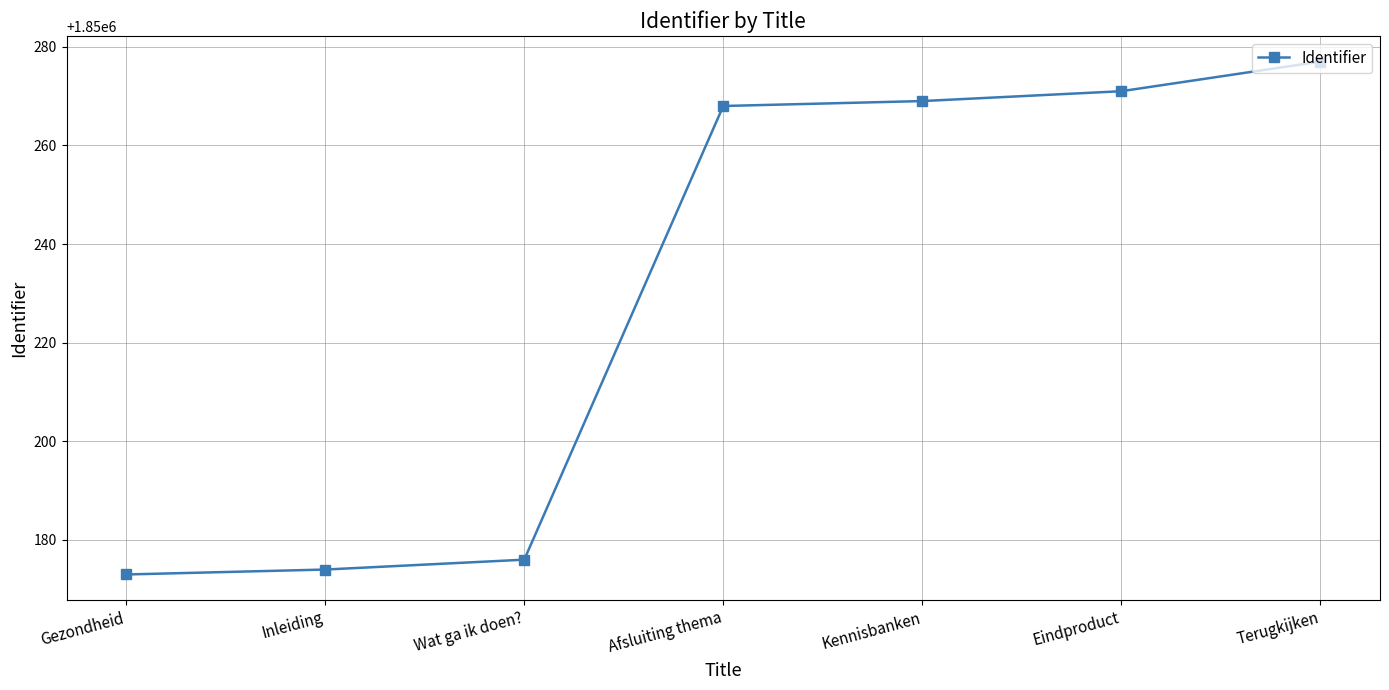

What is the label of the 4th point from the right?

Afsluiting thema